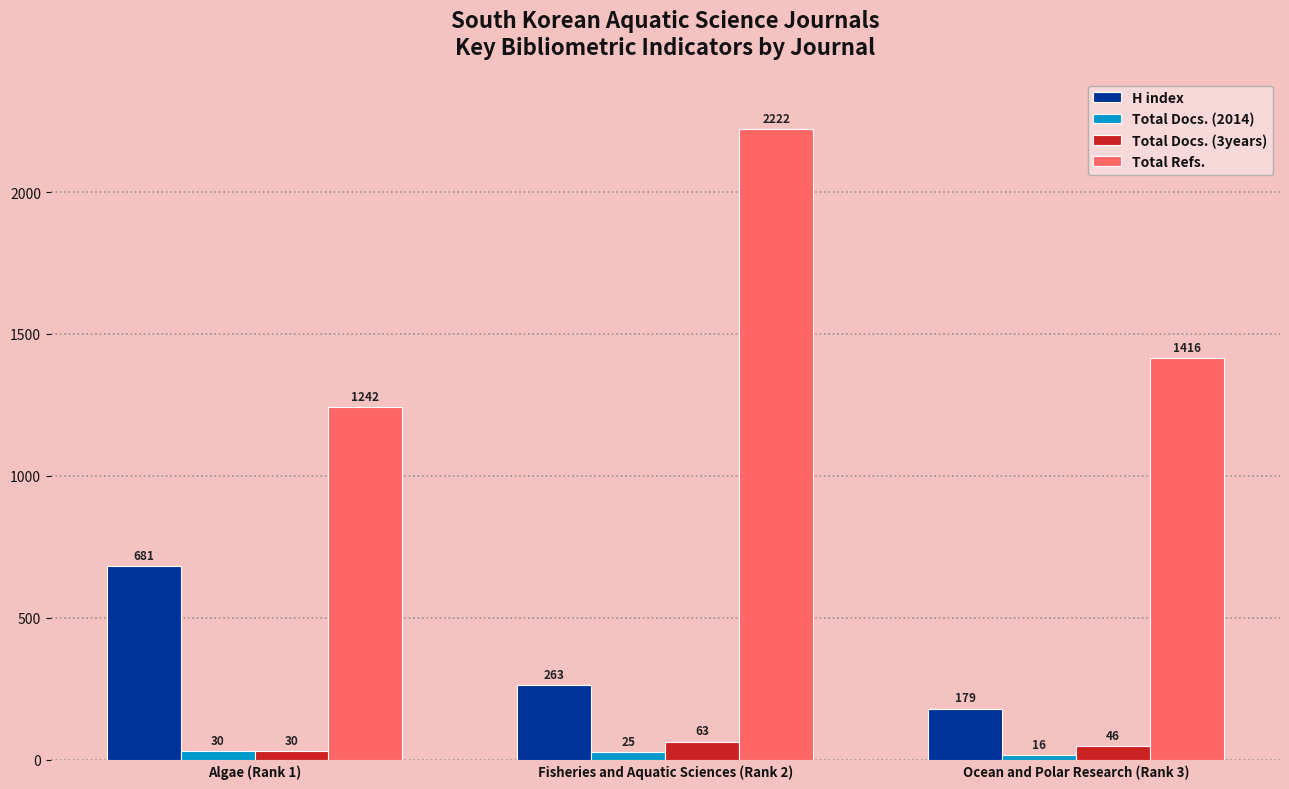

What is the difference between the highest and lowest values at Ocean and Polar Research (Rank 3)?

1400